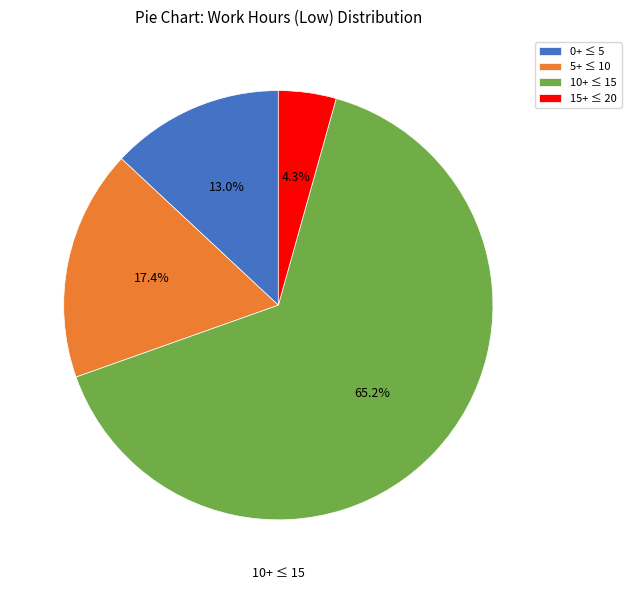

What portion of the pie excludes 0+ ≤ 5?

87.0%